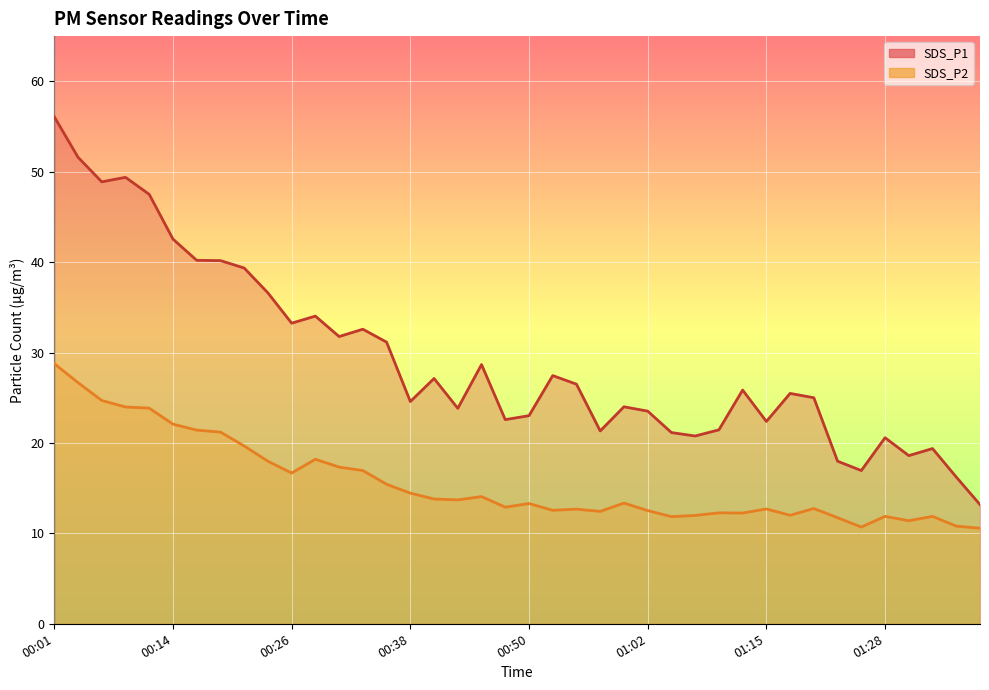

What is the label of the 20th point from the right?

00:50